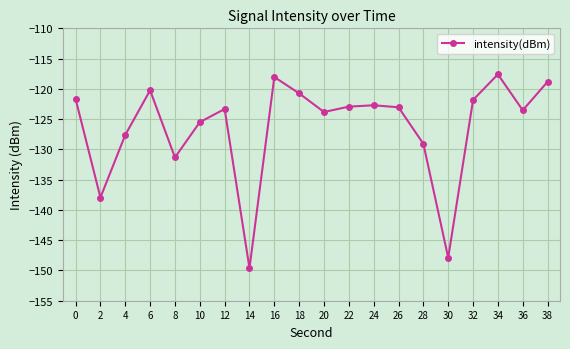

What is the change in value from 14 to 38?

+30.8